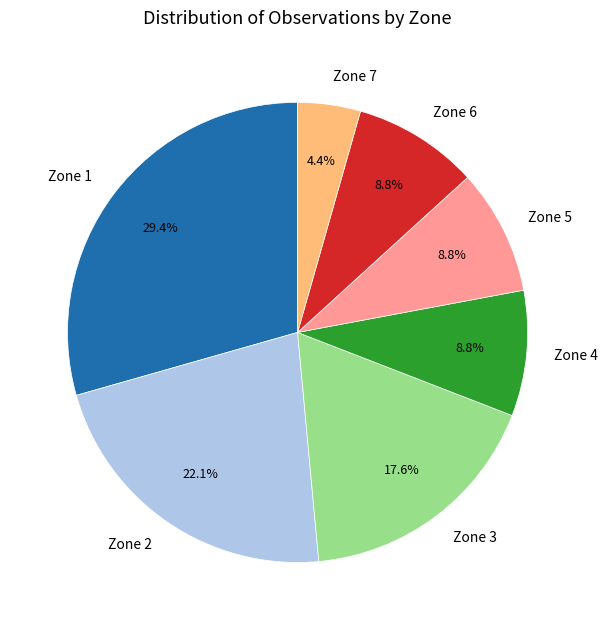

What is the smallest slice in the pie chart?

Zone 7